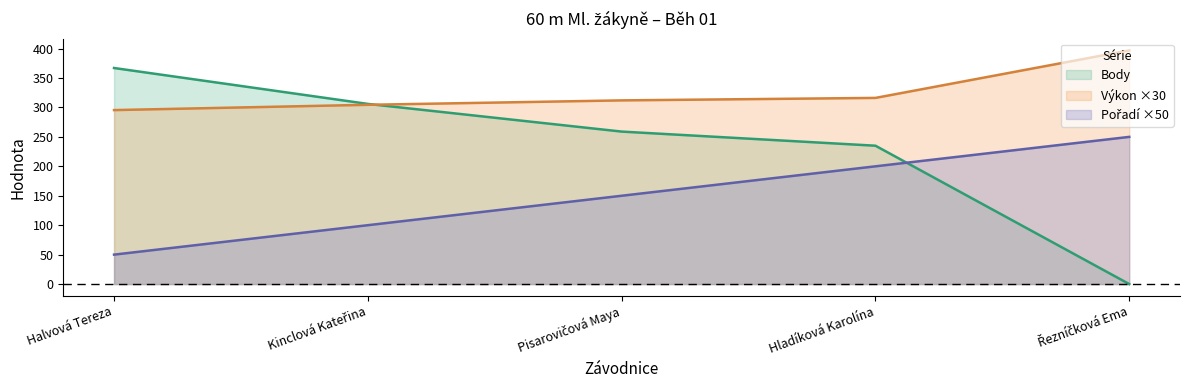

At which label does Body reach its minimum?

Řezníčková Ema